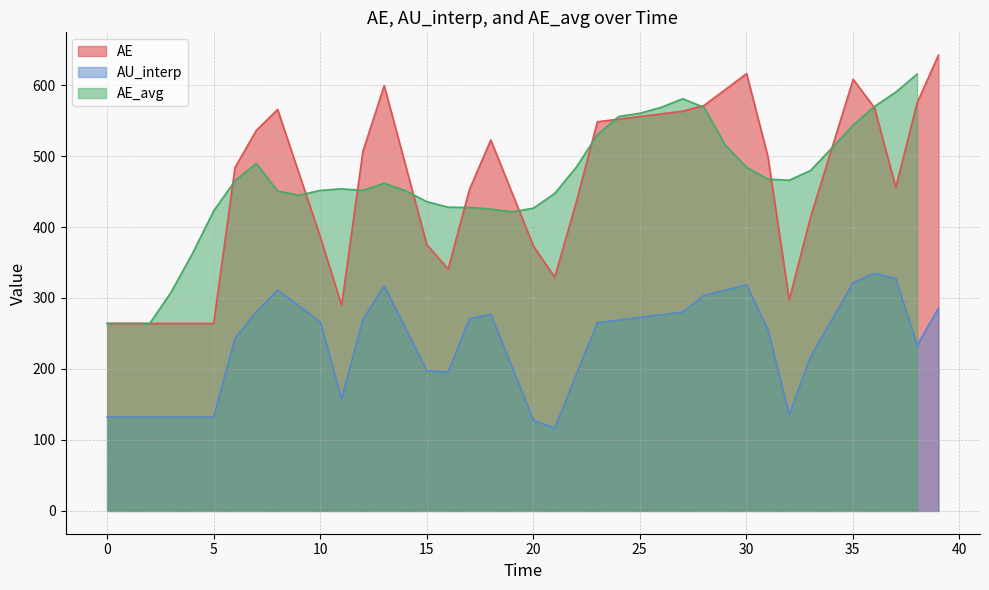

What is the difference between the second highest and second lowest values in the AU_interp series?

199.4